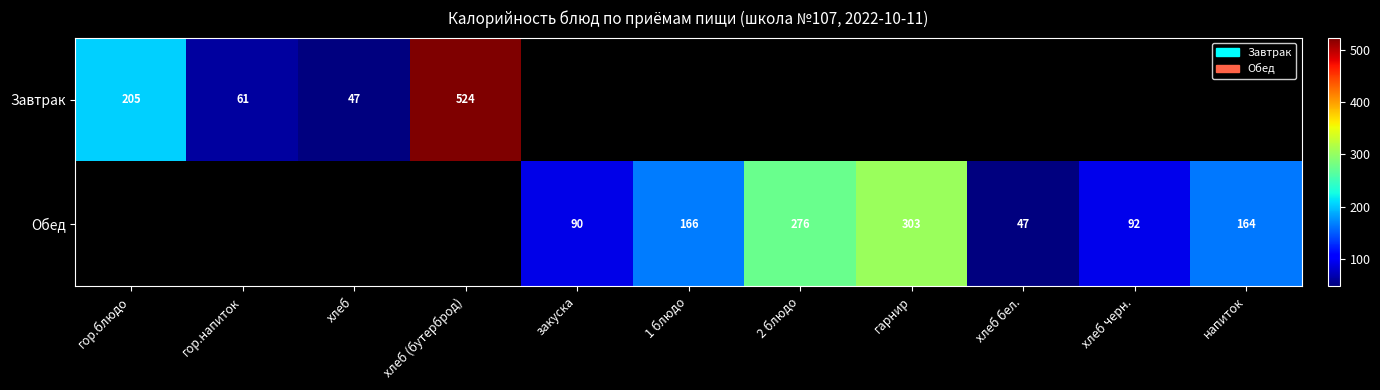

The value of Обед at закуска is 49. True or false?

False